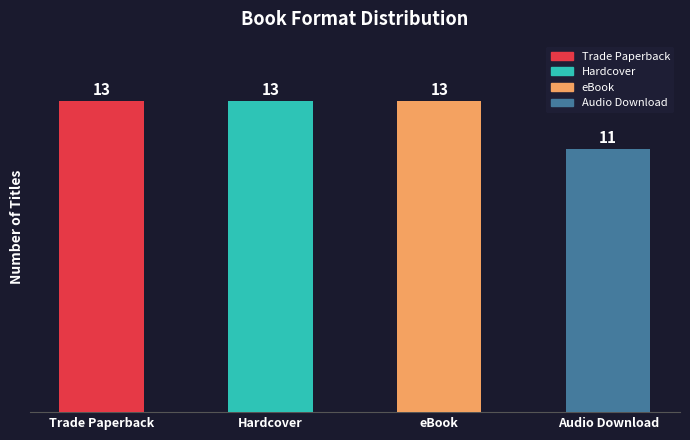

What position from the left is Audio Download?

4